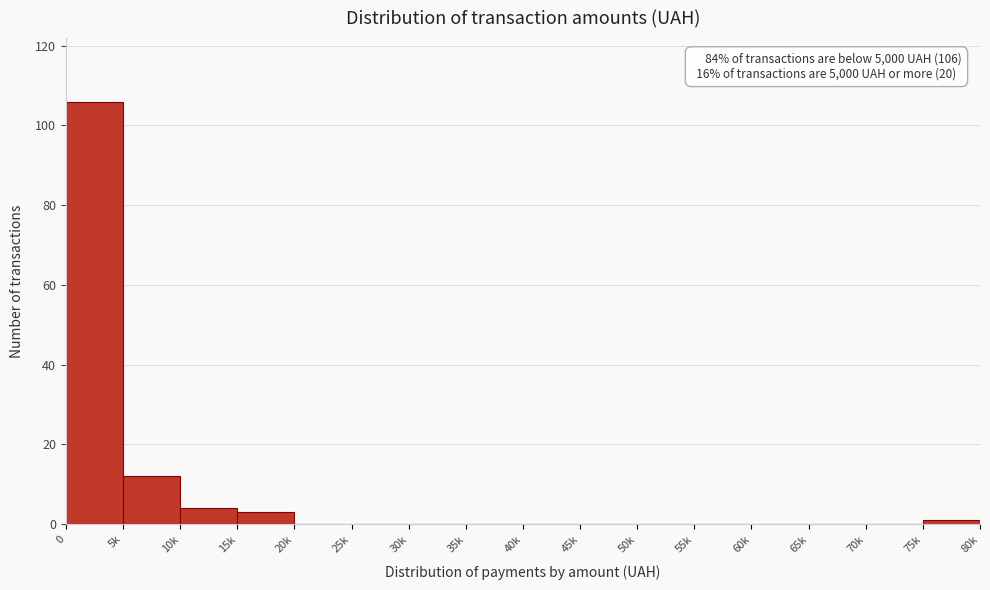

Reading left to right, extract all data points from this chart.

0=106	5k=12	10k=4	15k=3	20k=0	25k=0	30k=0	35k=0	40k=0	45k=0	50k=0	55k=0	60k=0	65k=0	70k=0	75k=1